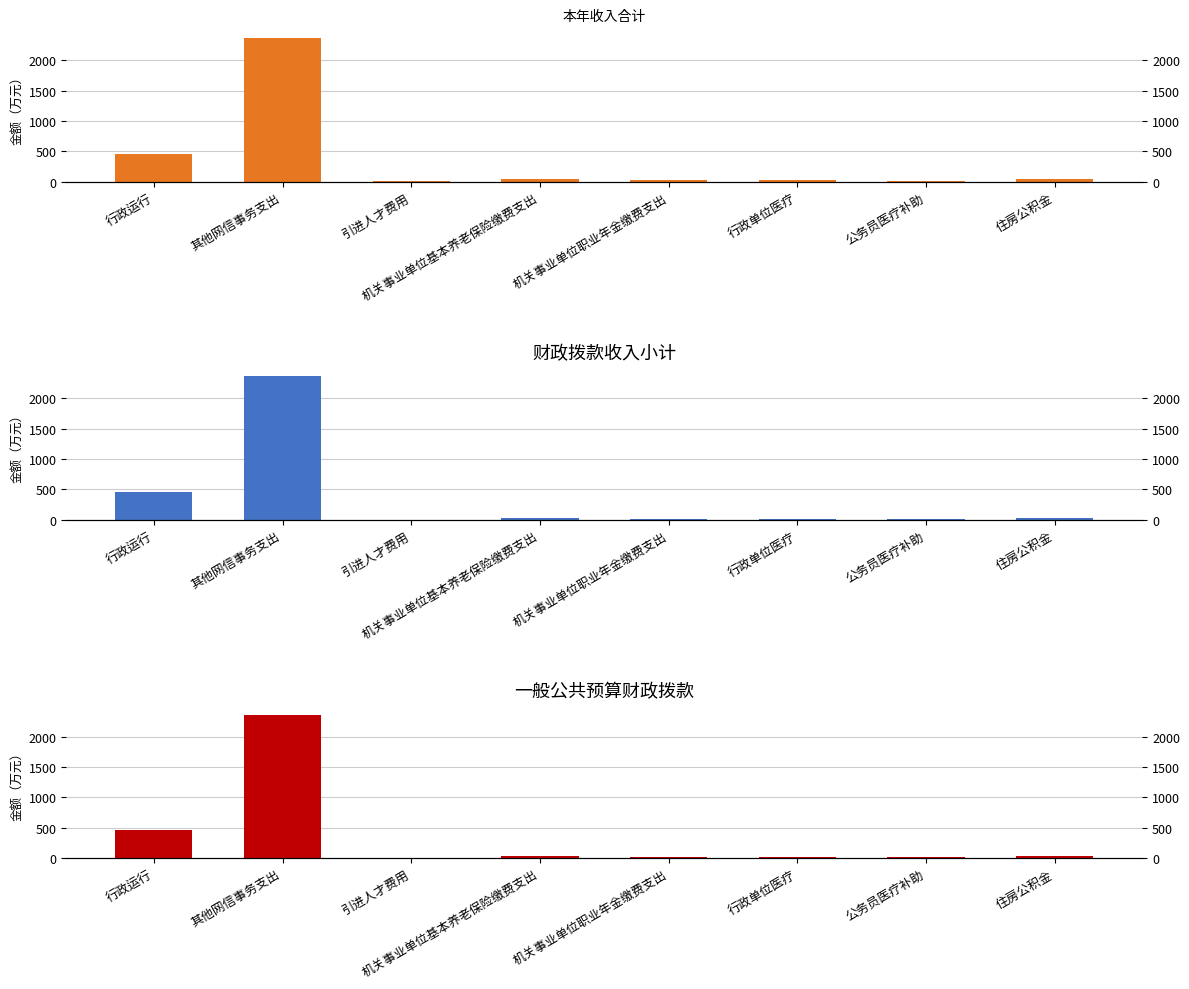

Is it true that 本年收入合计 equals 19.0 at 机关事业单位职业年金缴费支出?

True